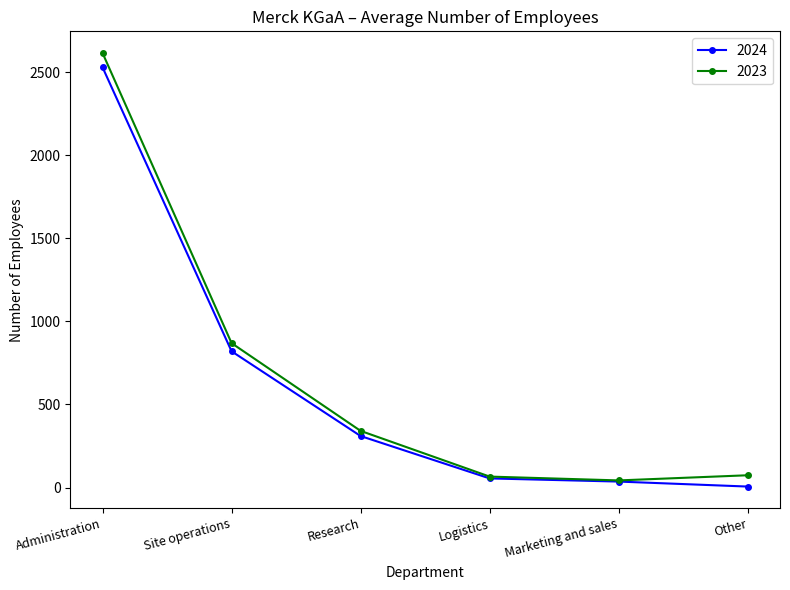

What is the value of the 2023 point at the 2nd from the left?

869